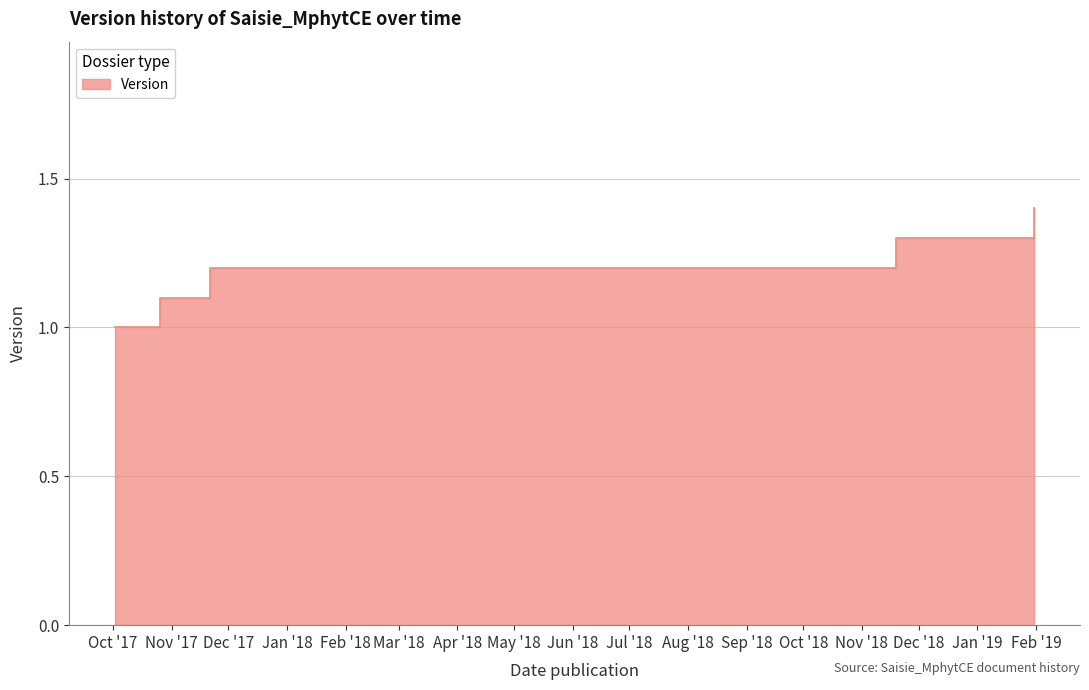

What is the sum of the values at 2018-11-19 and 2017-10-02?

2.3